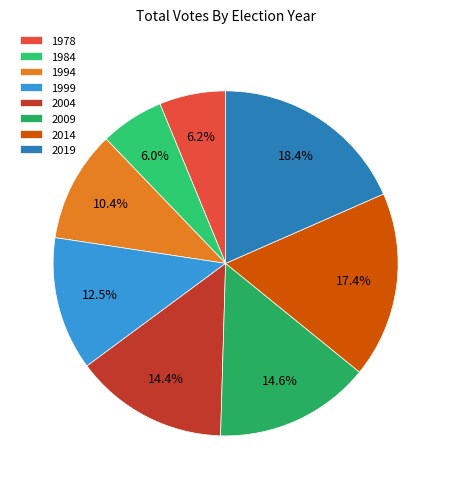

Which slice is the smallest?

1984